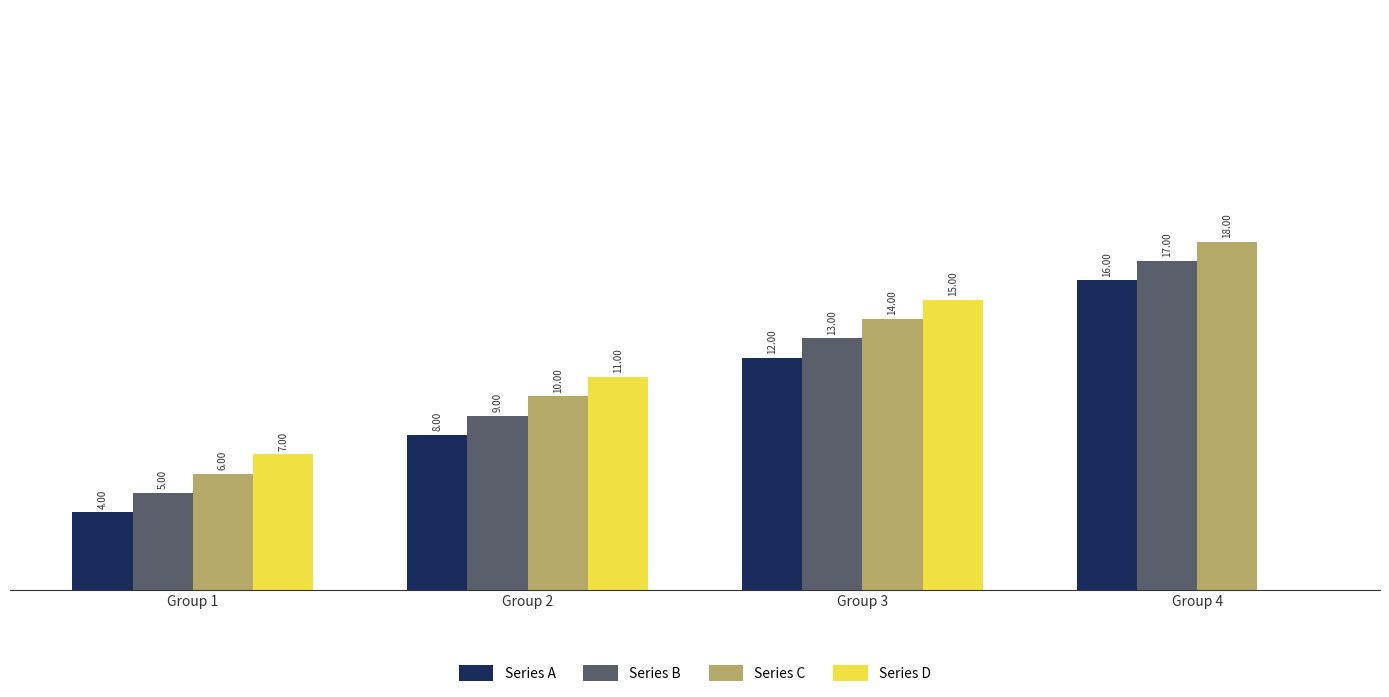

At which category is the sum across all series the highest?

Group 3